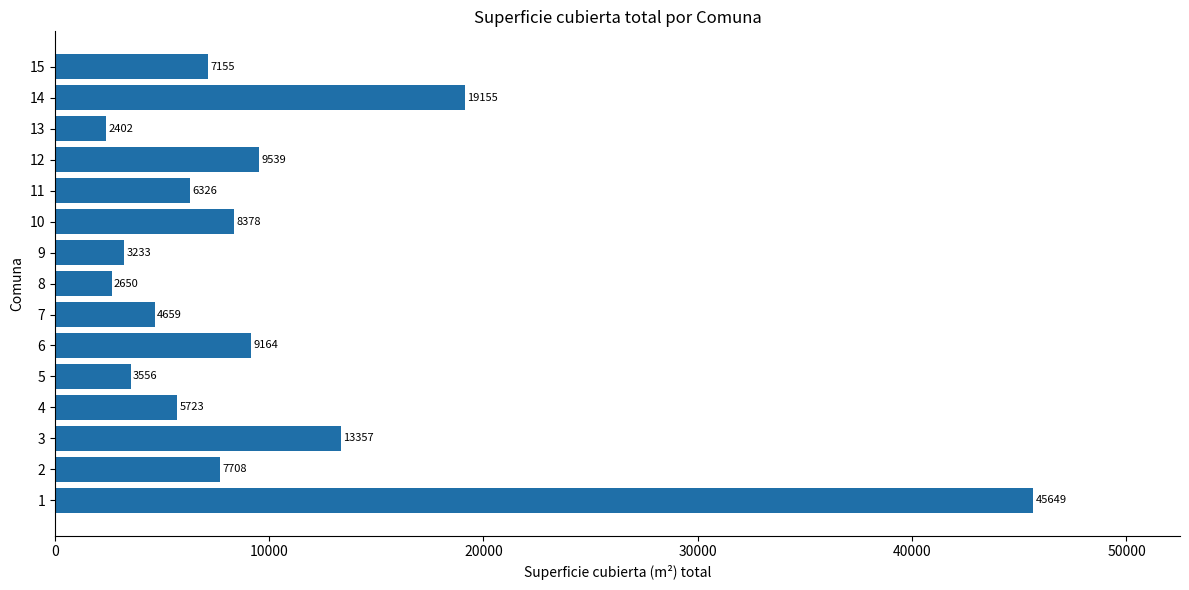

What is the greatest value displayed?

45649